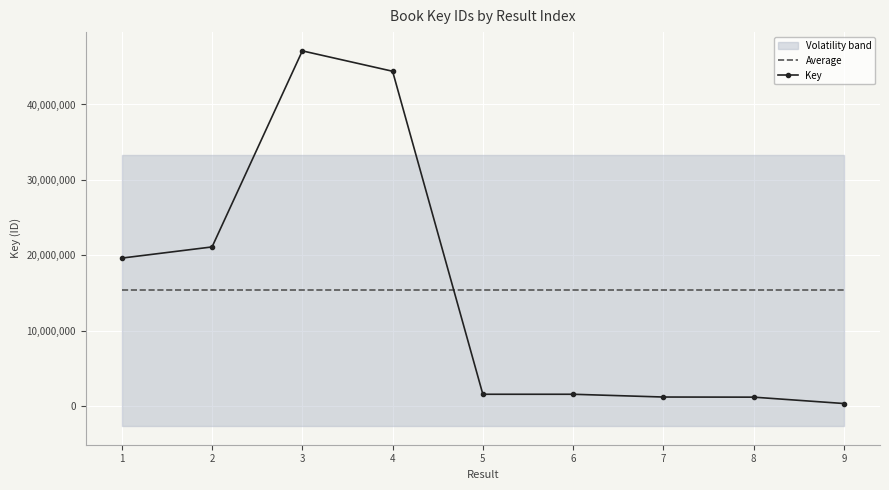

Where do Average and Key first cross each other?

4 and 5